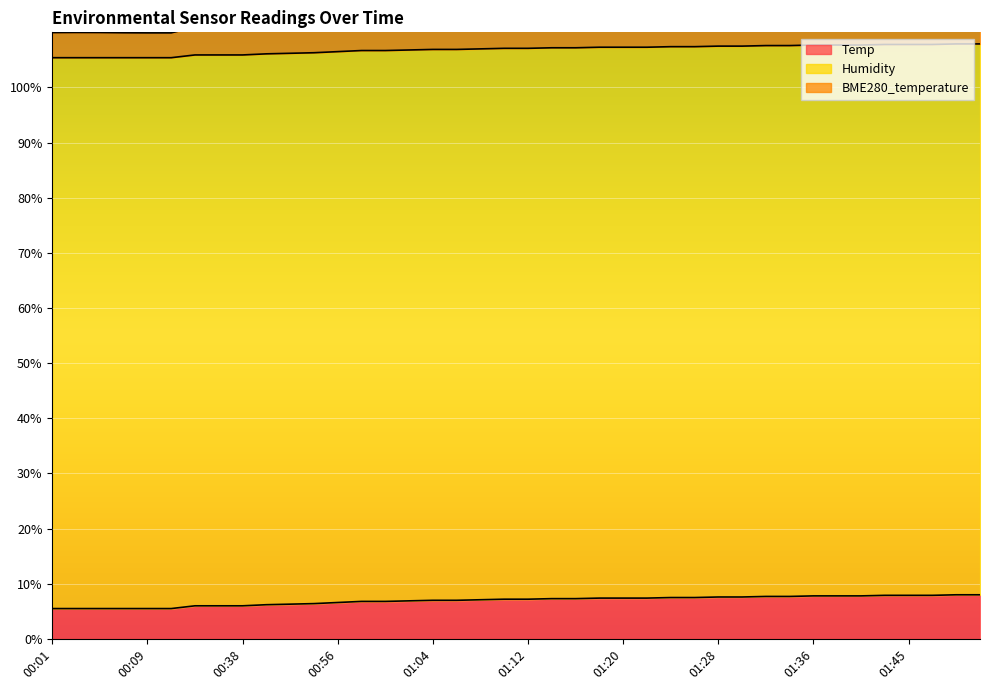

At how many categories does at least one series exceed 64?

40